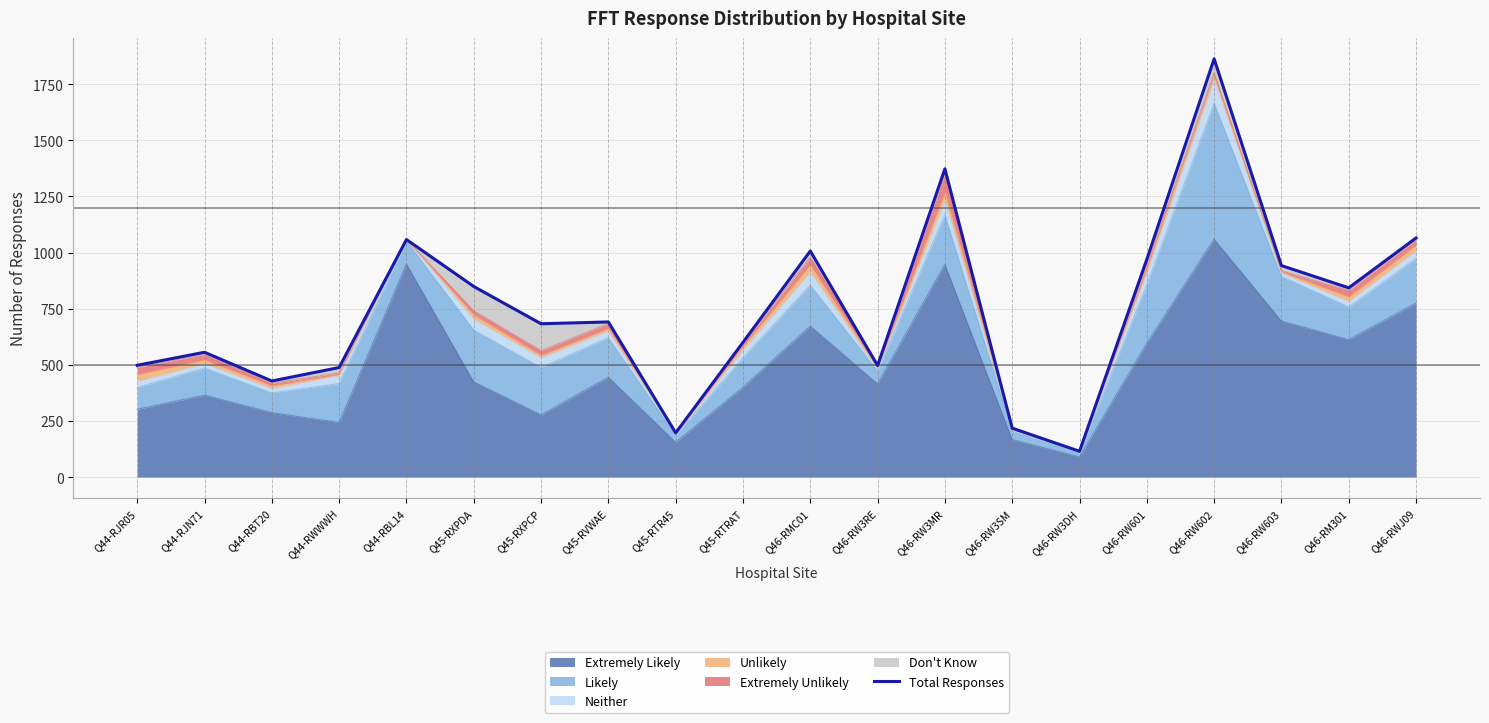

Is it true that the value at Q45-RTR45 is 84?

False